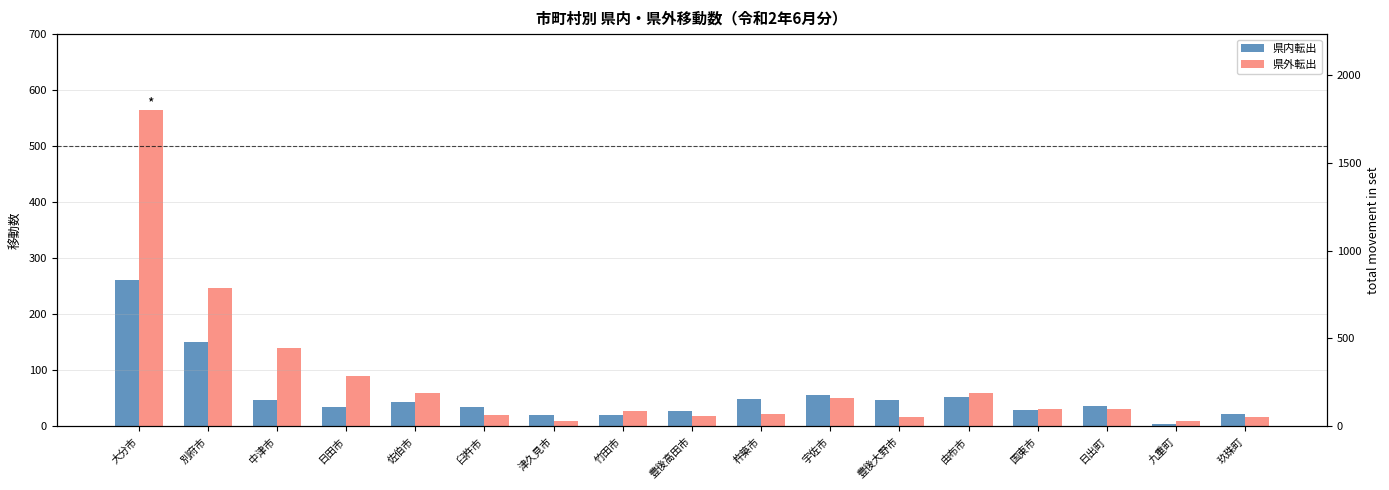

At which label does 県内転出 first exceed 37?

大分市